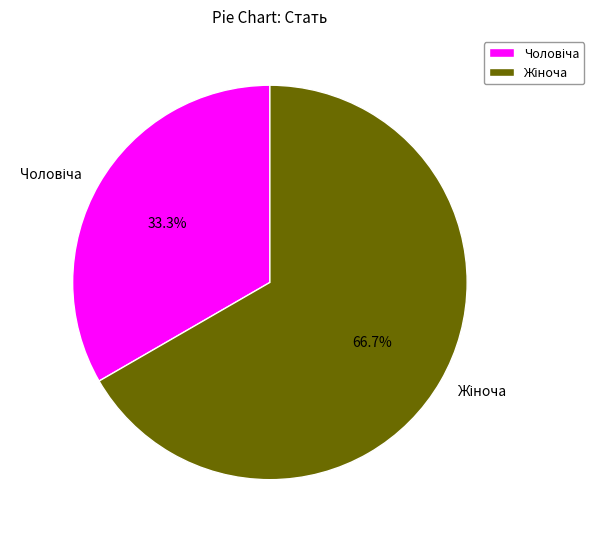

Is there any slice that represents more than half of the pie?

Yes